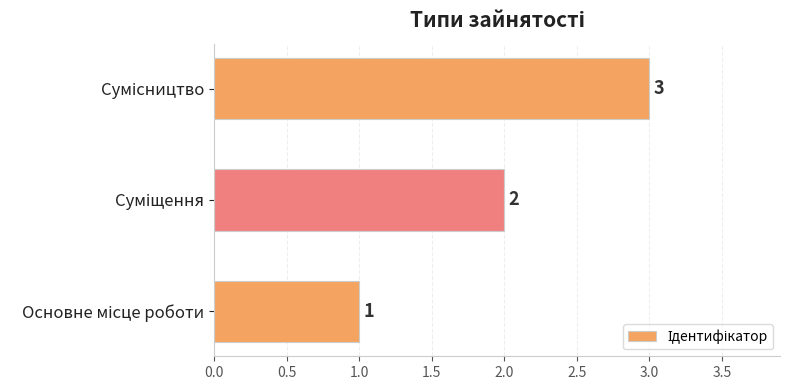

How many values are between 1 and 3?

3